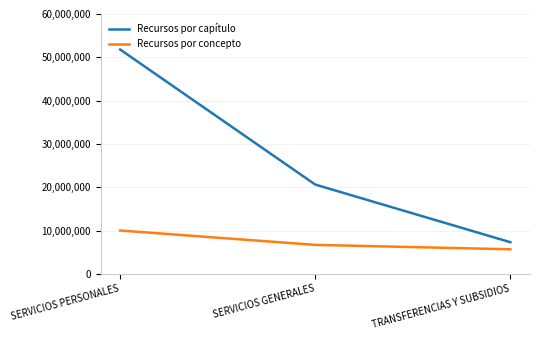

Where does the Recursos por capítulo series first go above 20619767?

SERVICIOS PERSONALES